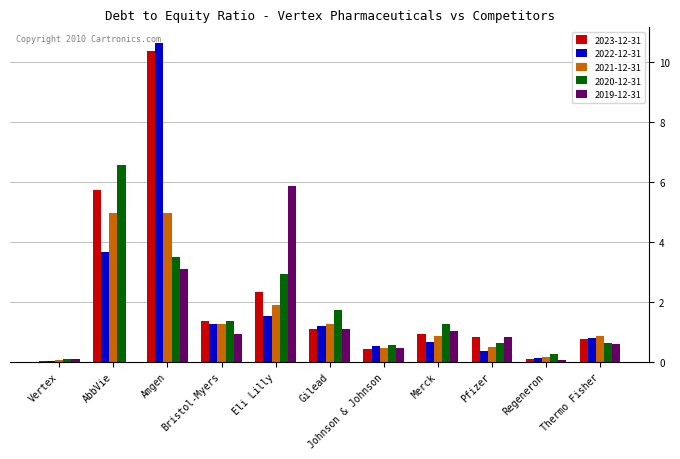

What is the greatest value displayed?

10.6